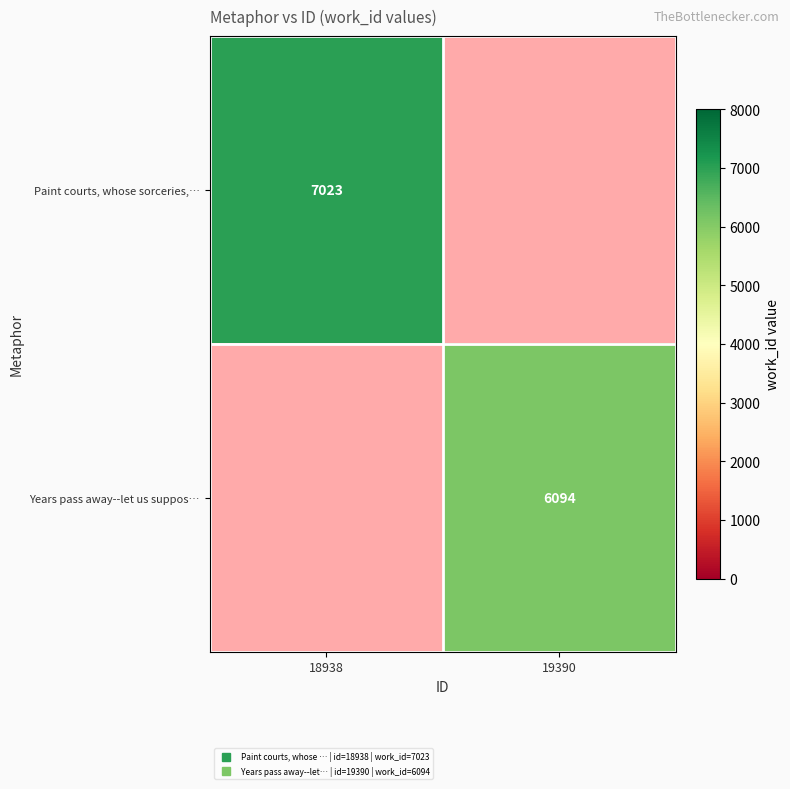

What is the minimum value shown in the chart?

6094.0